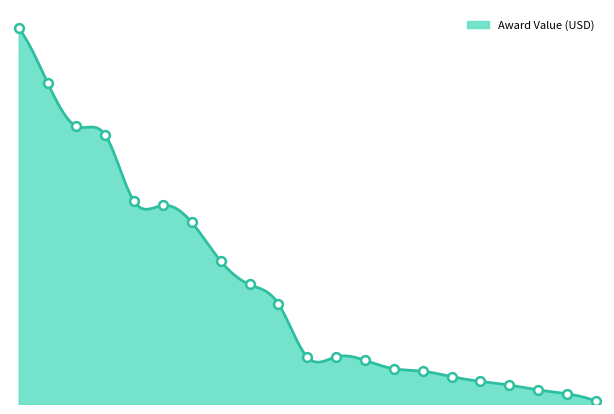

What is the change in value from 432020012800028 to 432020000400097?

-38602.1